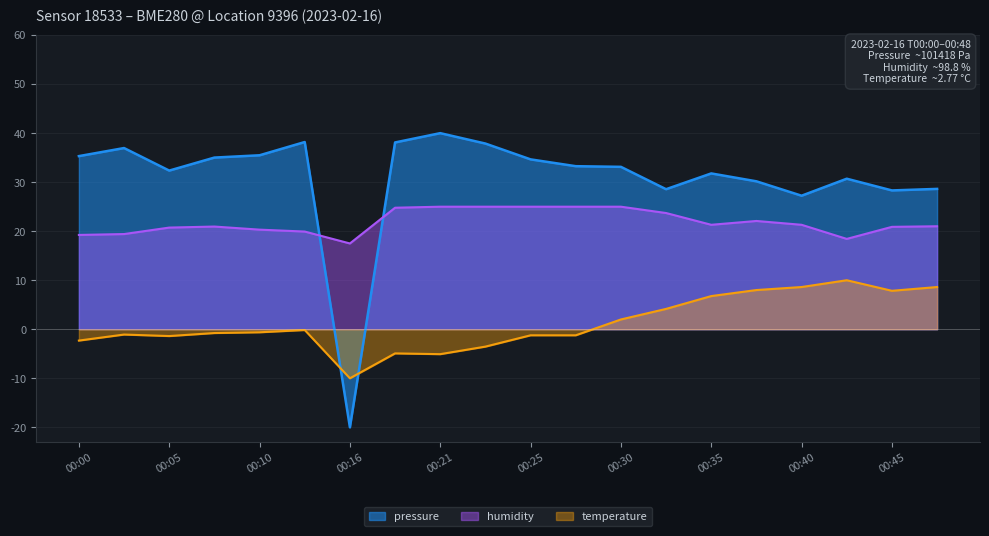

In pressure, how many points are lower than both neighbors (excluding endpoints)?

5